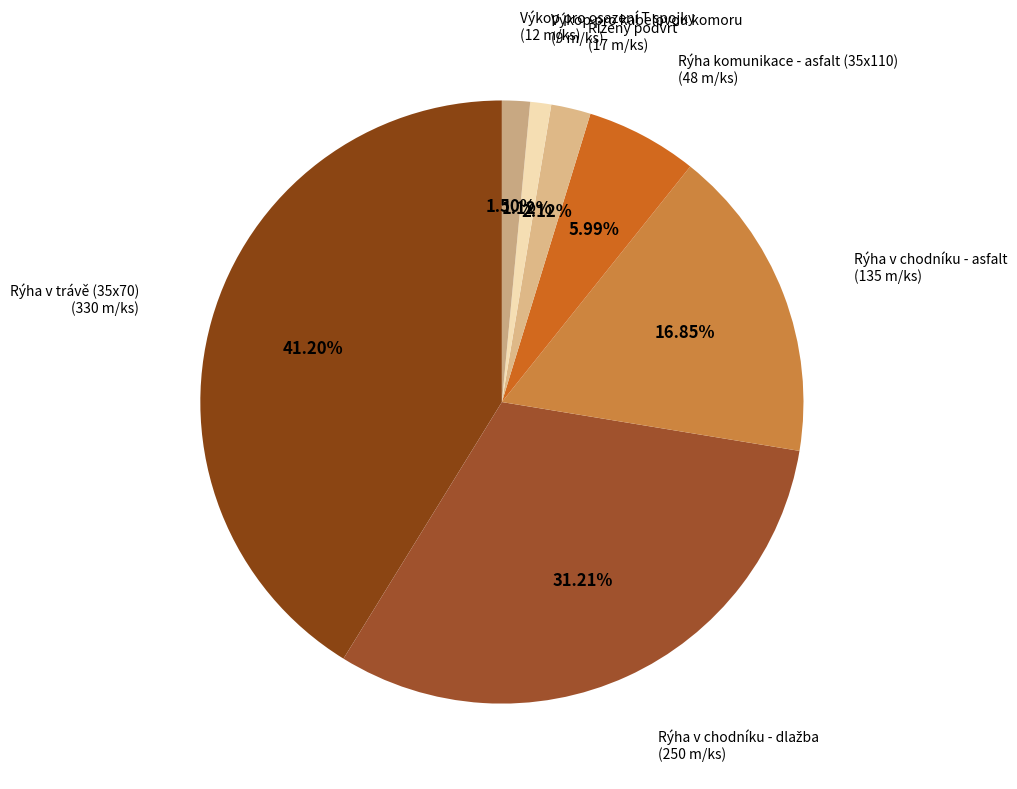

How many slices are in this pie chart?

7